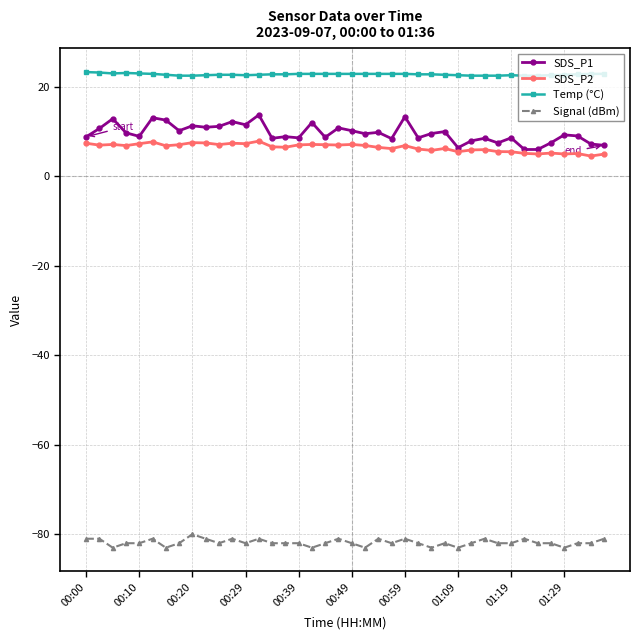

List the series in order of their peak value, highest first.

Temp (°C), SDS_P1, SDS_P2, Signal (dBm)